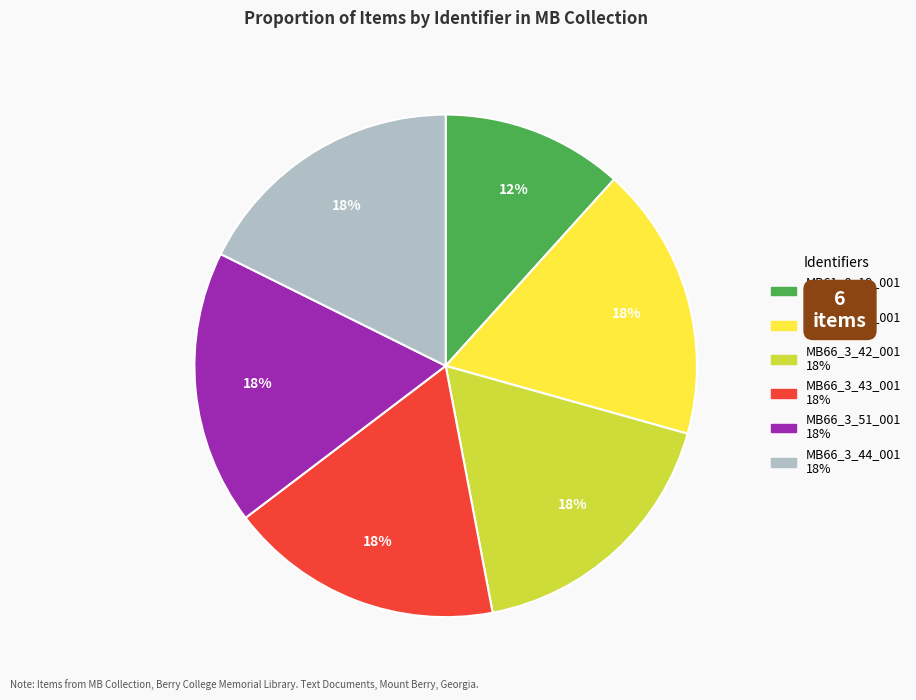

Does MB66_3_51_001 represent more than half of the total?

No